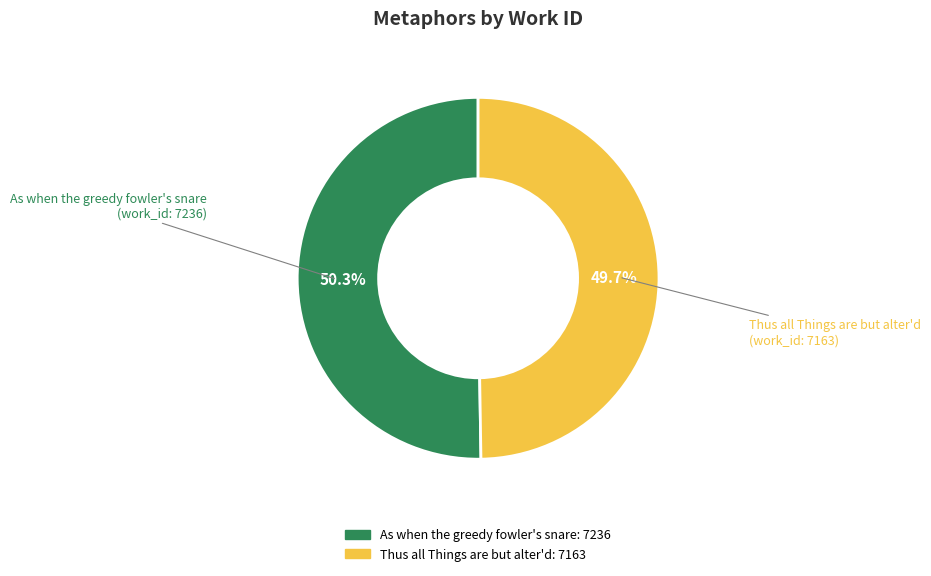

How much of the chart is everything except As when the greedy fowler's snare?

49.7%